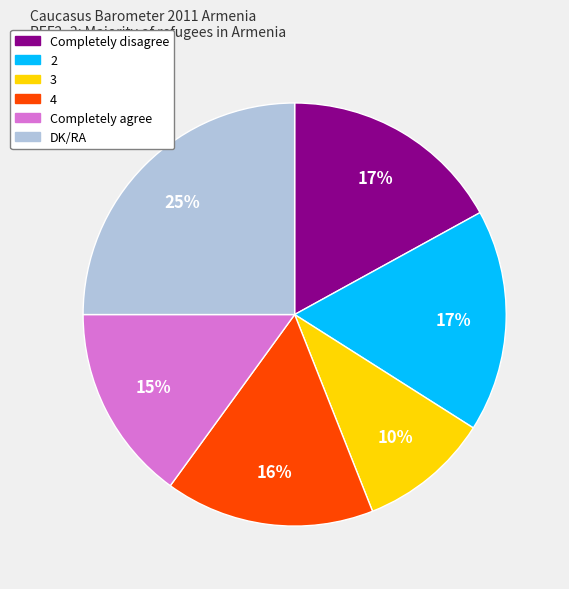

Between DK/RA and Completely disagree, which is larger?

DK/RA